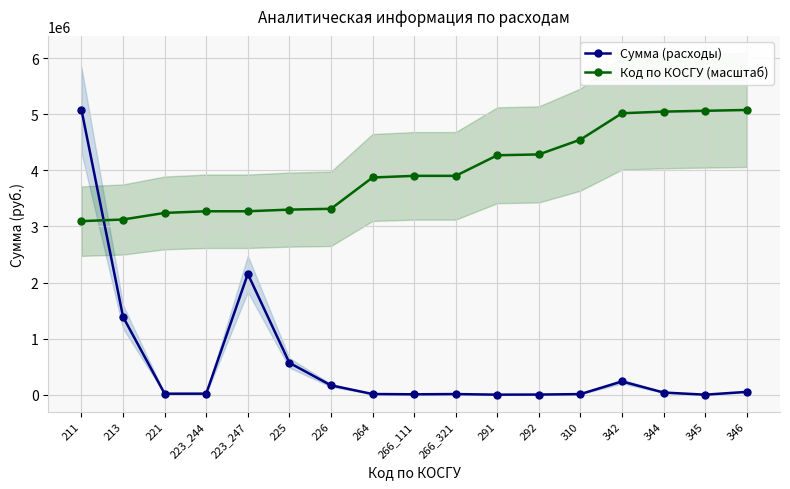

At which category does the chart reach its peak across all series?

211